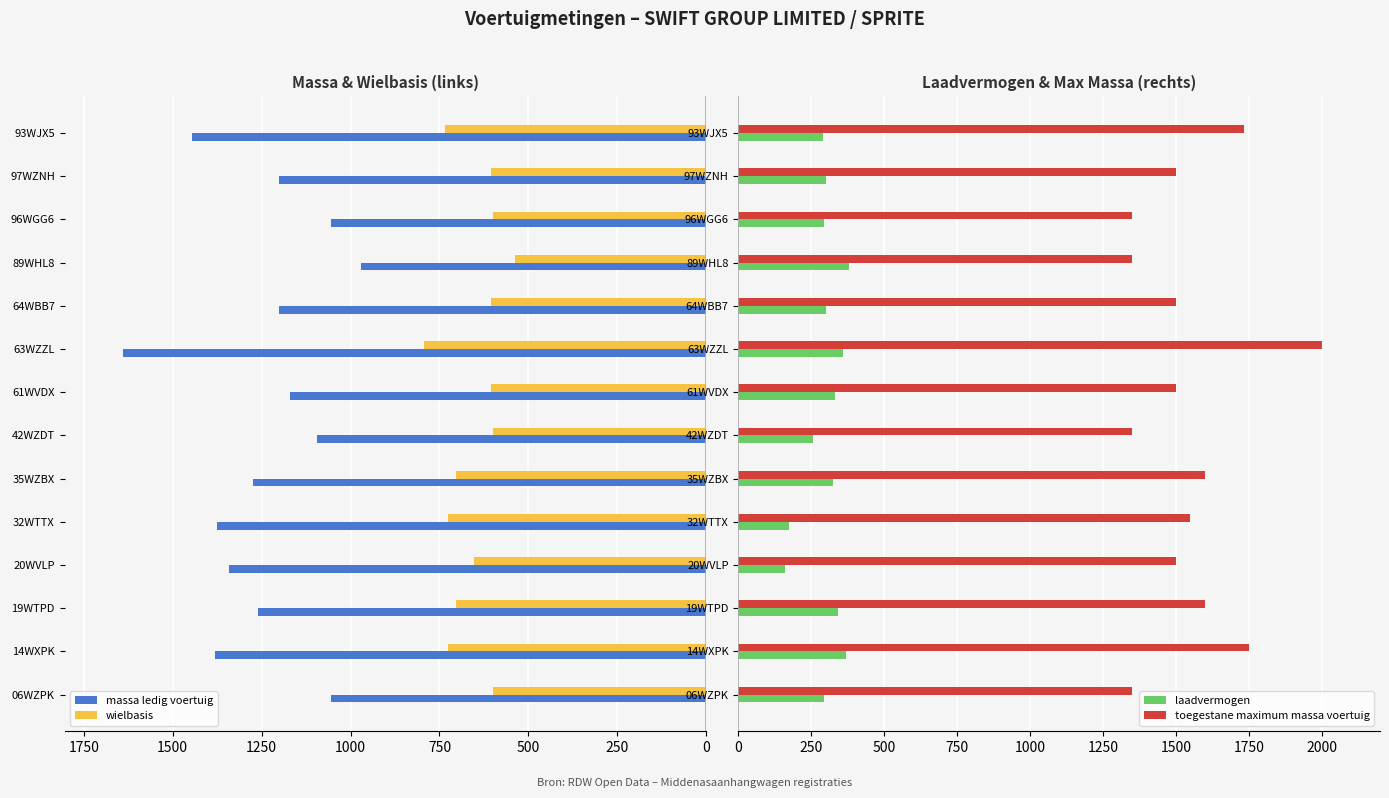

Are the bars horizontal?

Yes